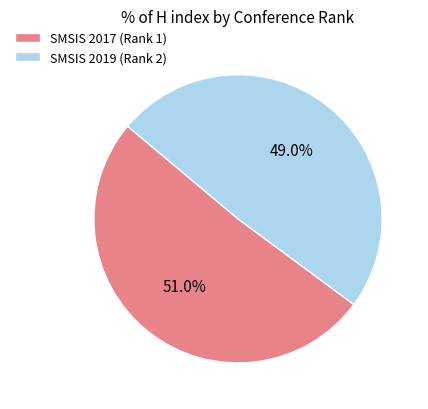

What is the ratio of the value at SMSIS 2019 (Rank 2) to the value at SMSIS 2017 (Rank 1)?

1.0